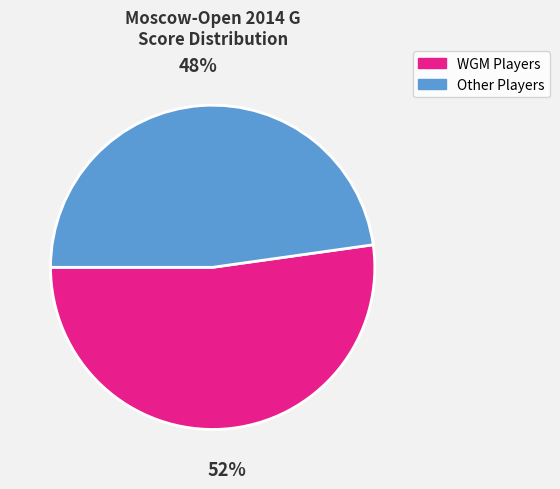

Does any single category account for the majority?

Yes